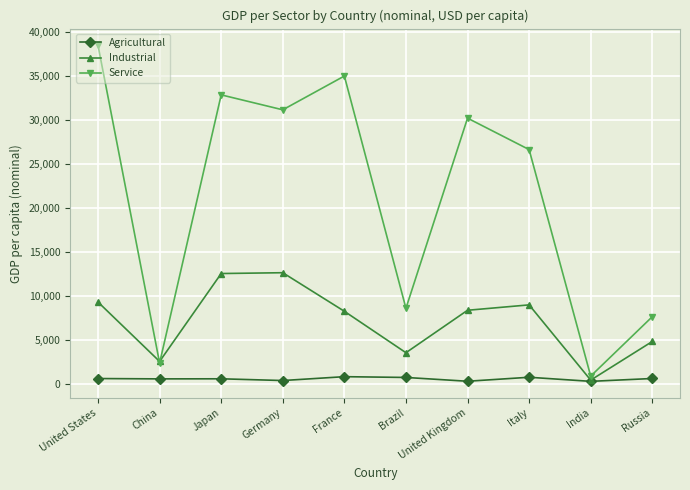

What is the total value across all series at India?

1514.0